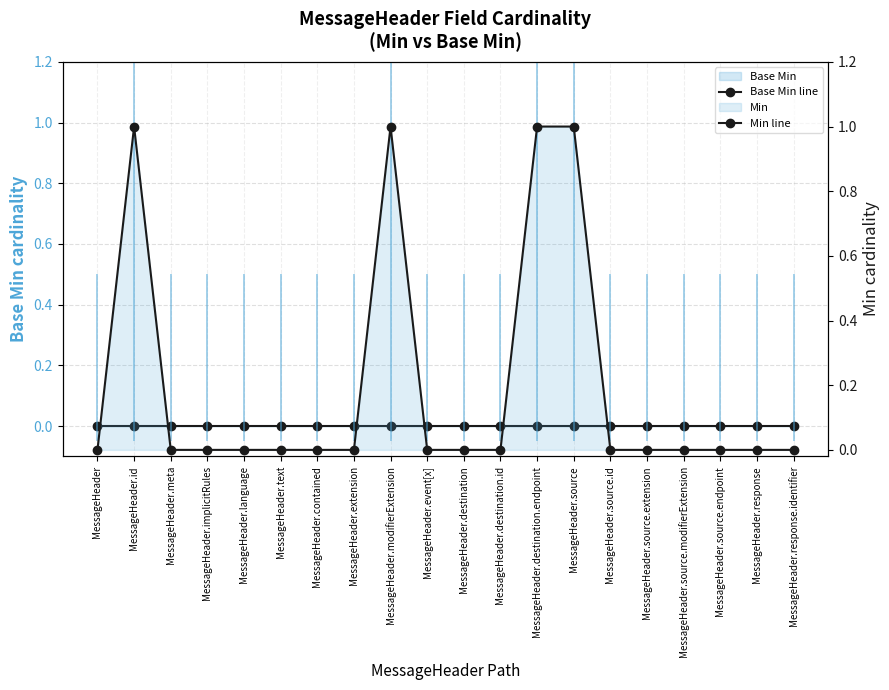

List the series in order of their peak value, highest first.

Min line, Base Min line